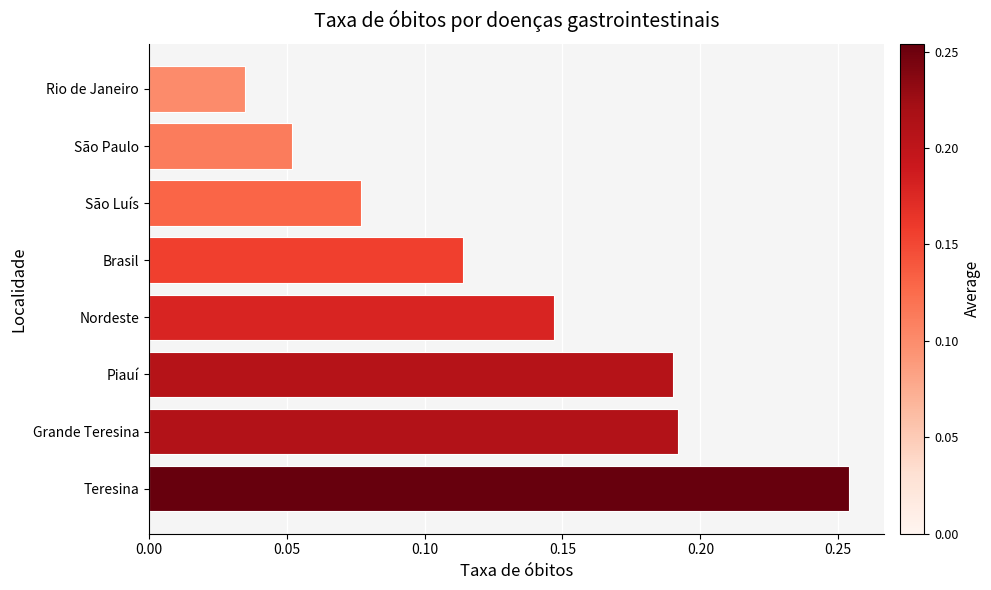

What is the sum of all values?

1.1